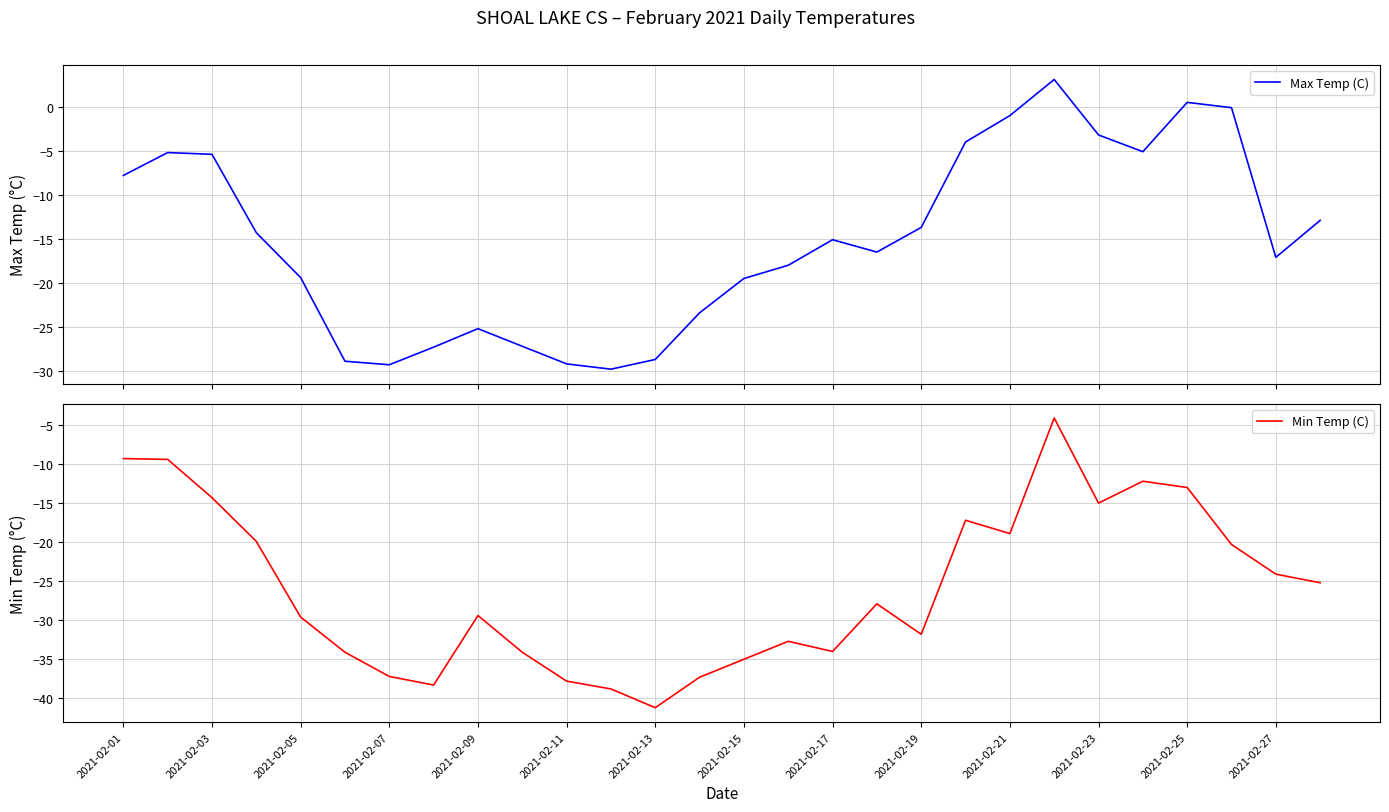

Is it true that Min Temp (C) equals -33.7 at 2021-02-21?

False